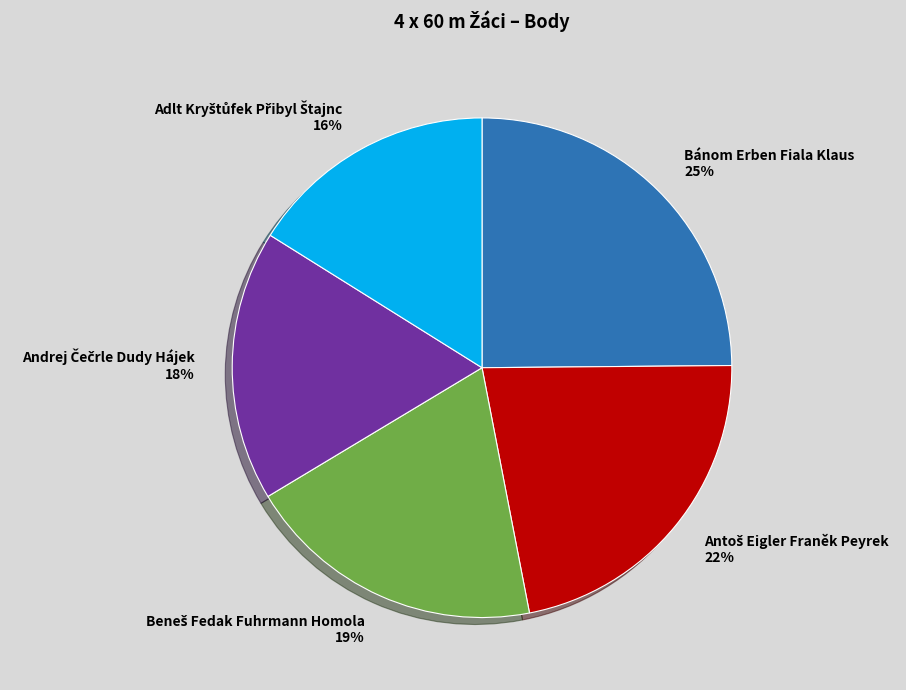

To the nearest percent, what portion does Bánom Erben Fiala Klaus represent?

25%